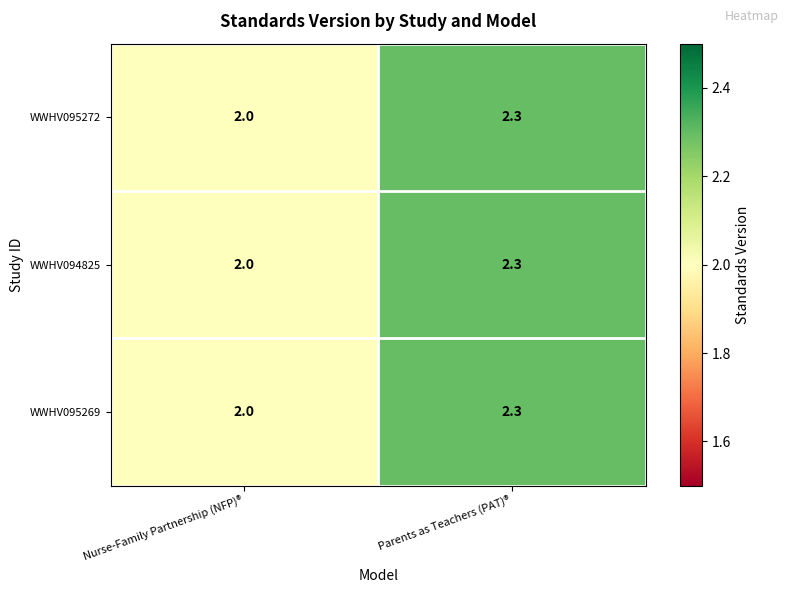

Where is WWHV095269 nearest to the value 2?

Nurse-Family Partnership (NFP)®